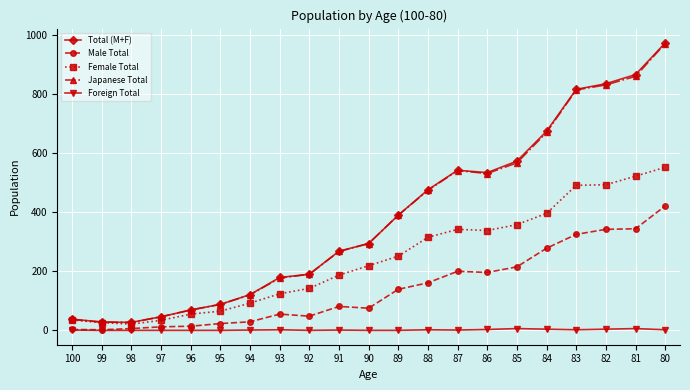

What is the minimum value for Total (M+F)?

27